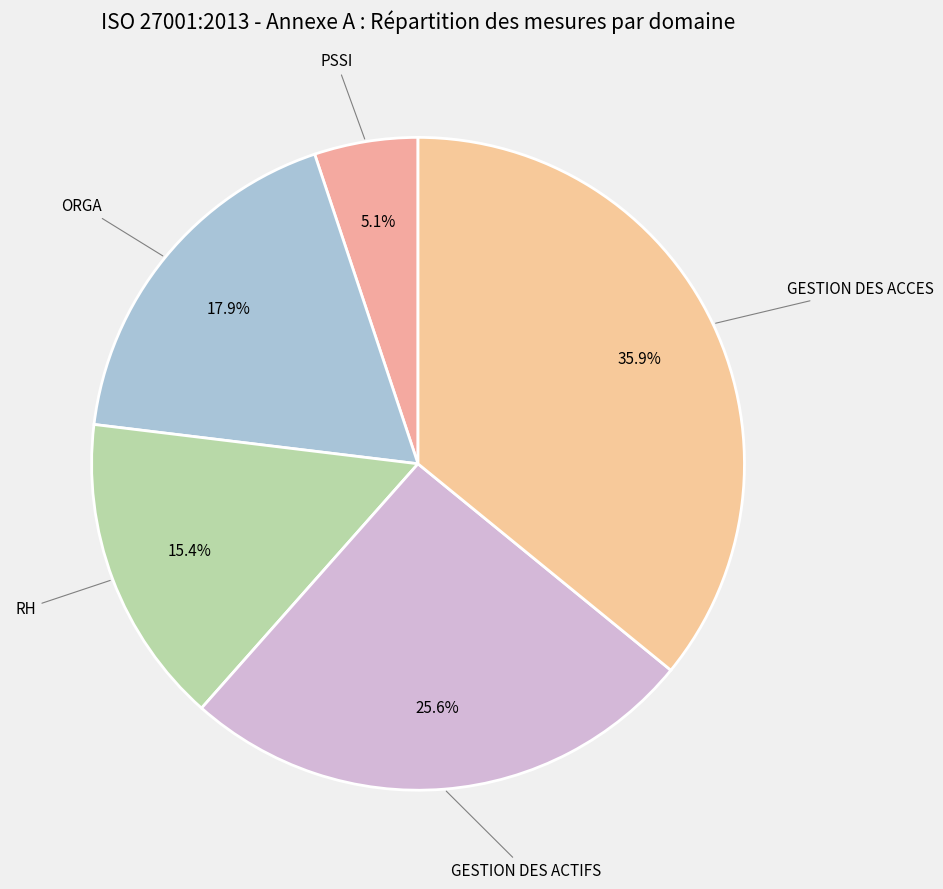

Is the sum of RH and PSSI greater than half?

No